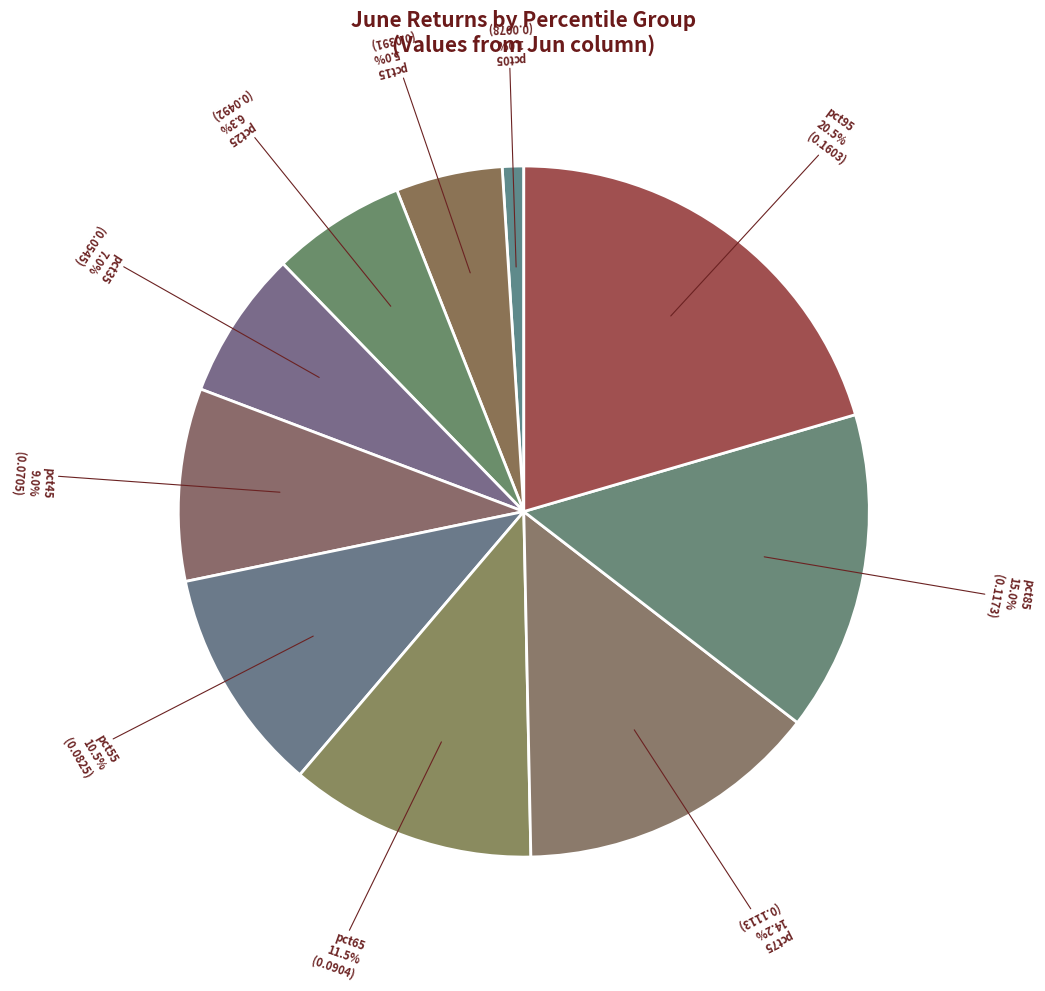

To the nearest percent, what is the difference between the largest and smallest slice percentages?

19%